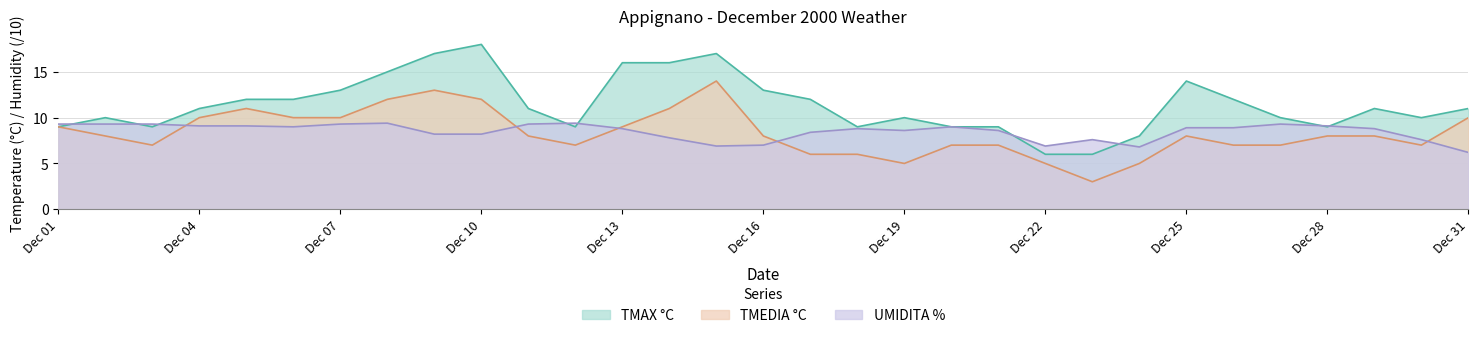

What are all the series names shown in the legend?

TMAX °C, TMEDIA °C, UMIDITA %